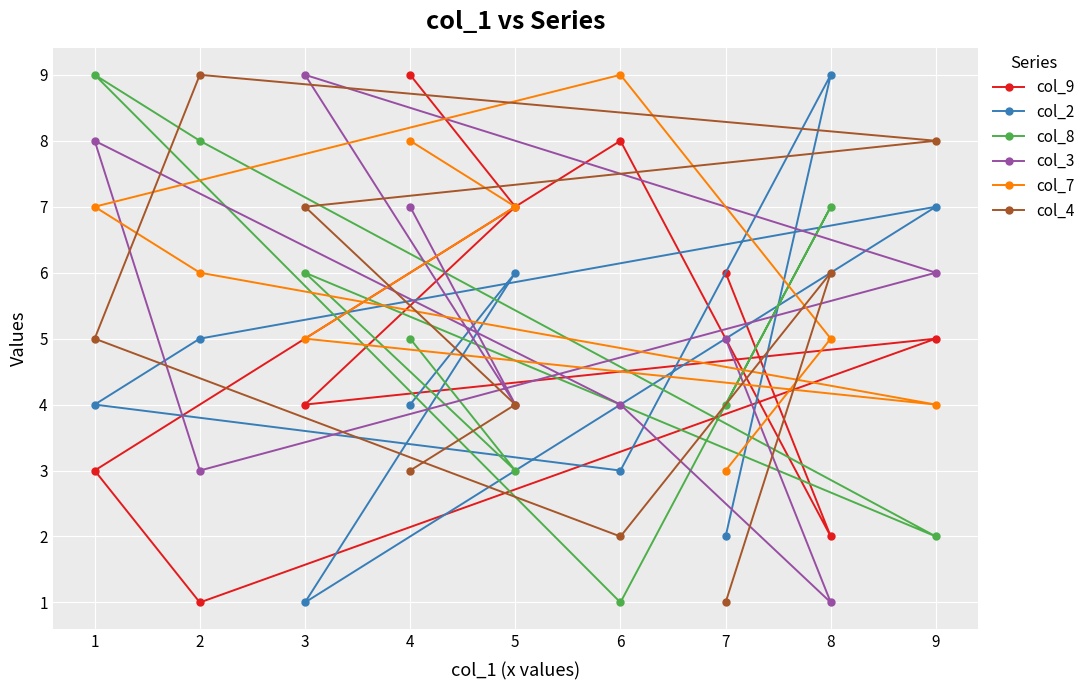

Count the col_2 values in the range 3 to 6.

5